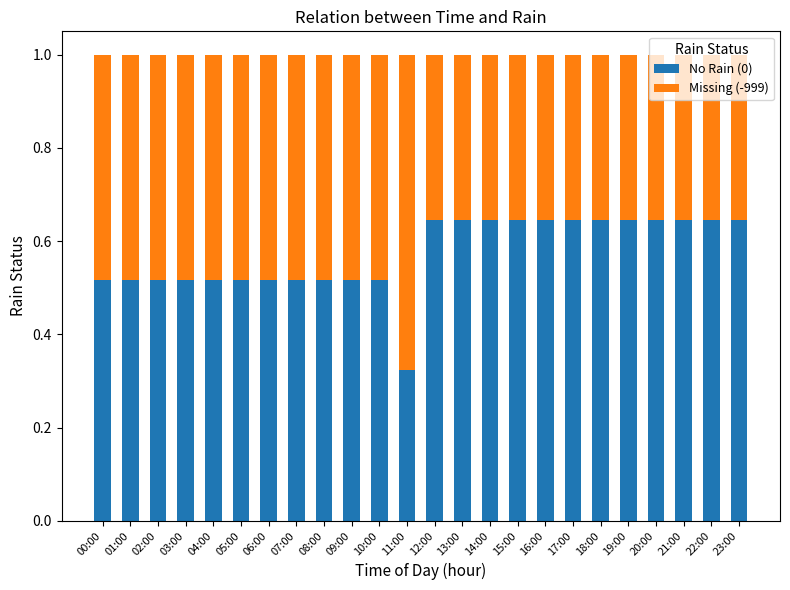

What is the sum of all No Rain (0) values?

13.7